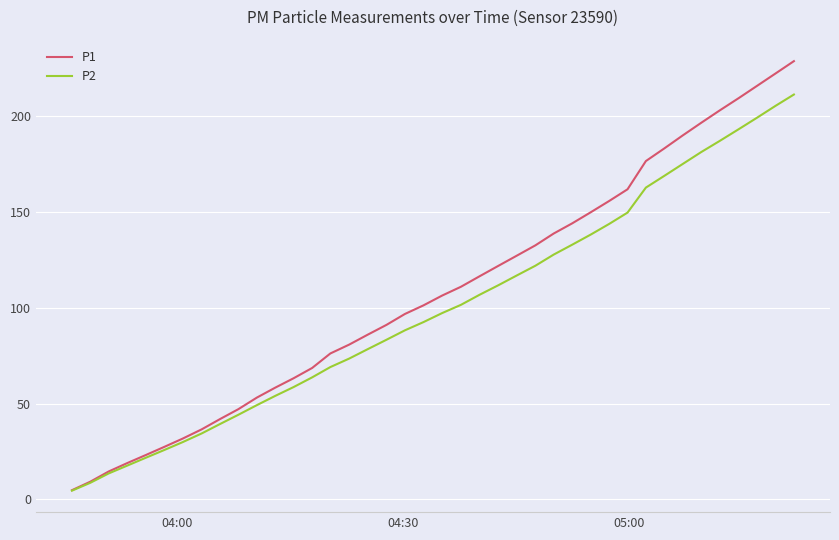

Count the number of categories in the chart.

40